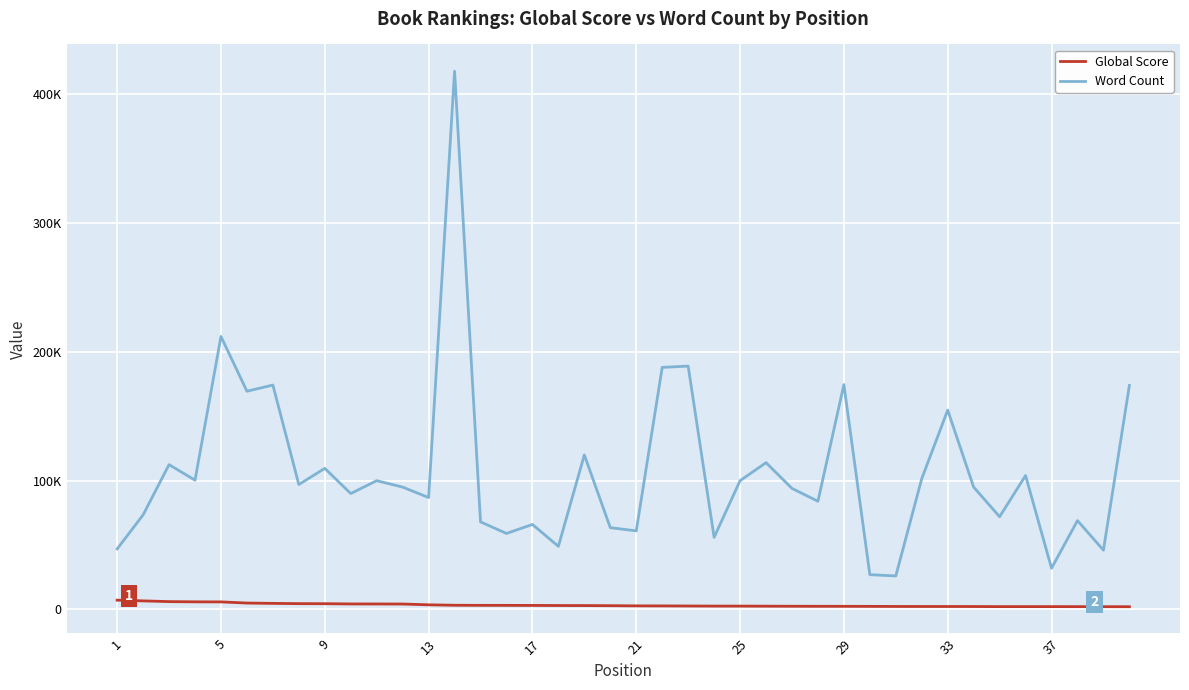

Does the chart have visible grid lines?

Yes